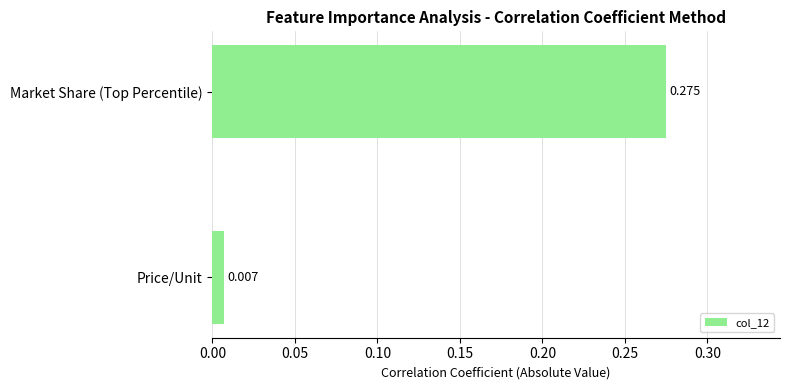

How many bars are there in total?

2